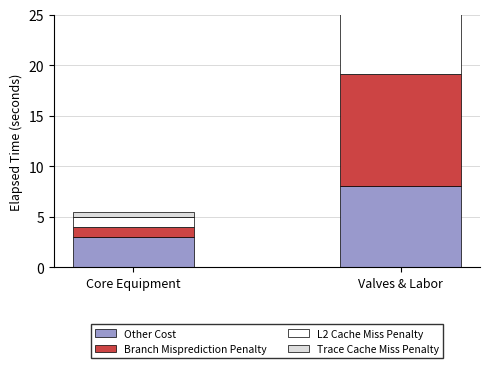

Which series has the largest range (max minus min)?

Branch Misprediction Penalty